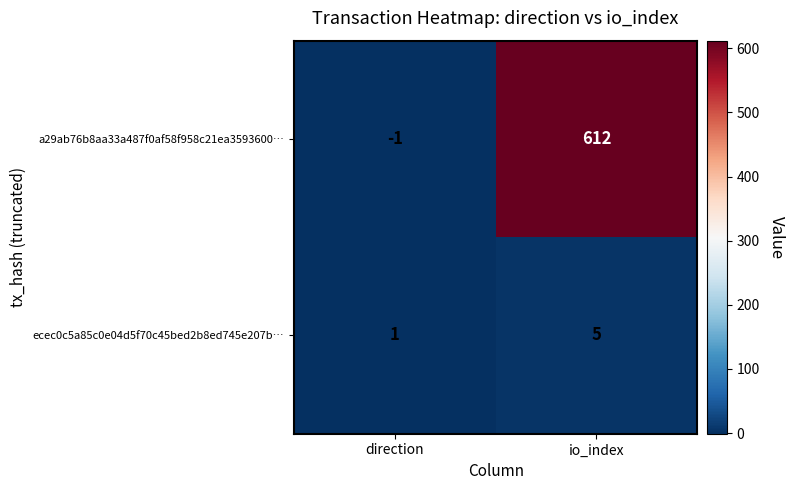

The ecec0c5a85c0e04d5f70c45bed2b8ed745e207b… series shows 2 at direction. True or false?

False